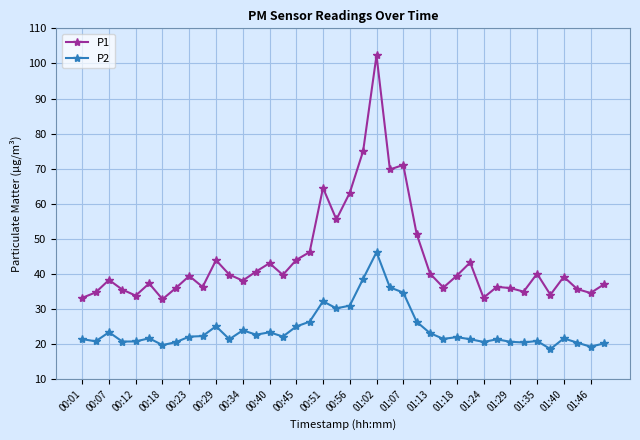

What is the value of the P1 point at the 39th from the left?

34.6